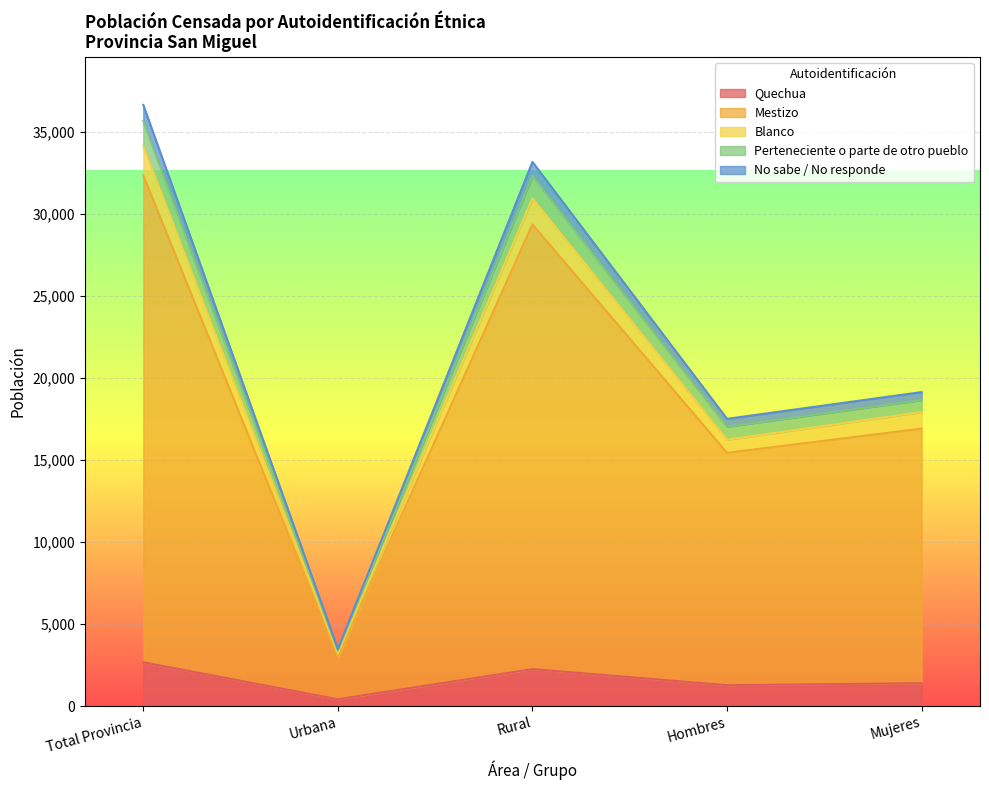

At which label does Quechua reach its minimum?

Urbana